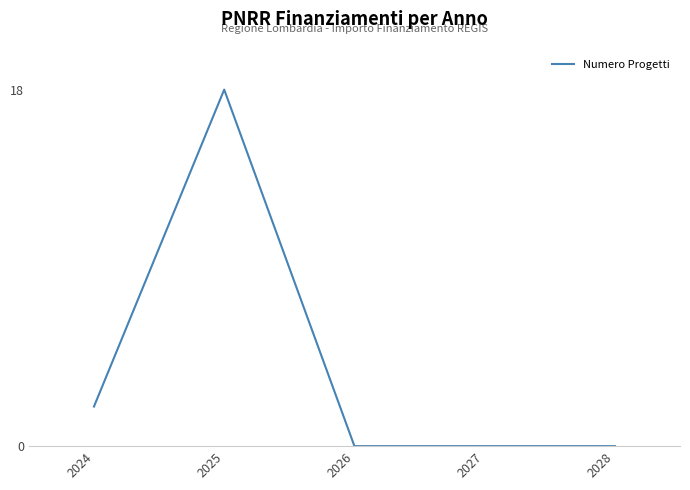

Between 2027 and 2024, which is larger?

2024